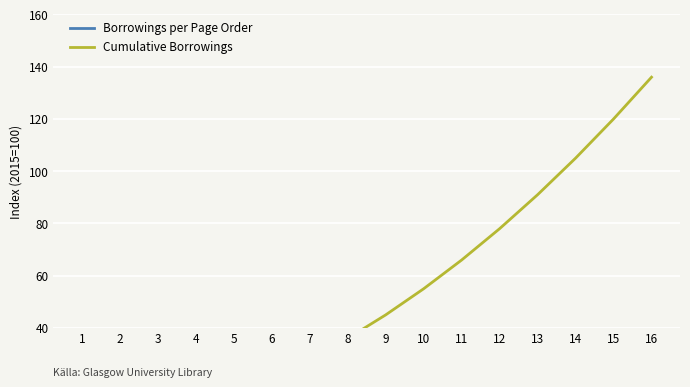

What is the value of the Cumulative Borrowings point at the 8th from the left?

36